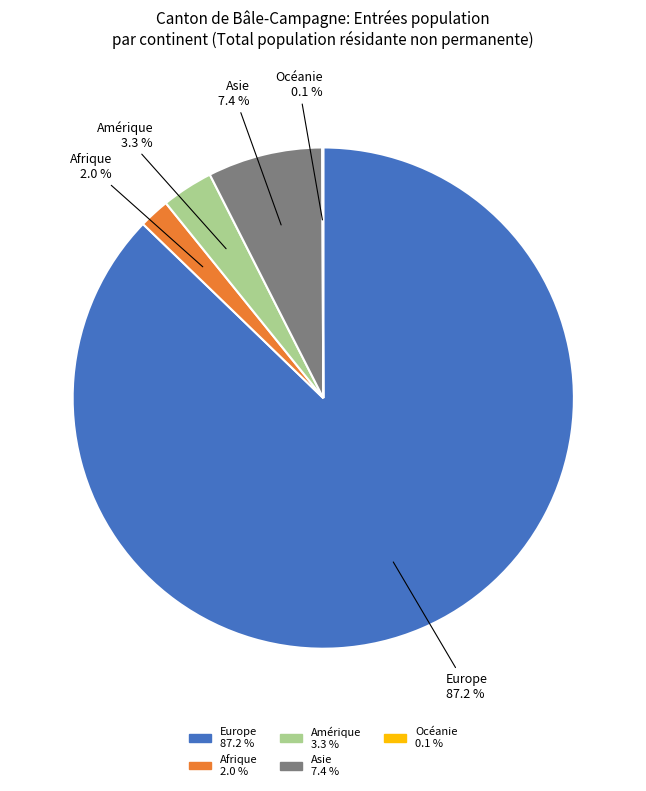

Which category has the biggest portion of the pie?

Europe